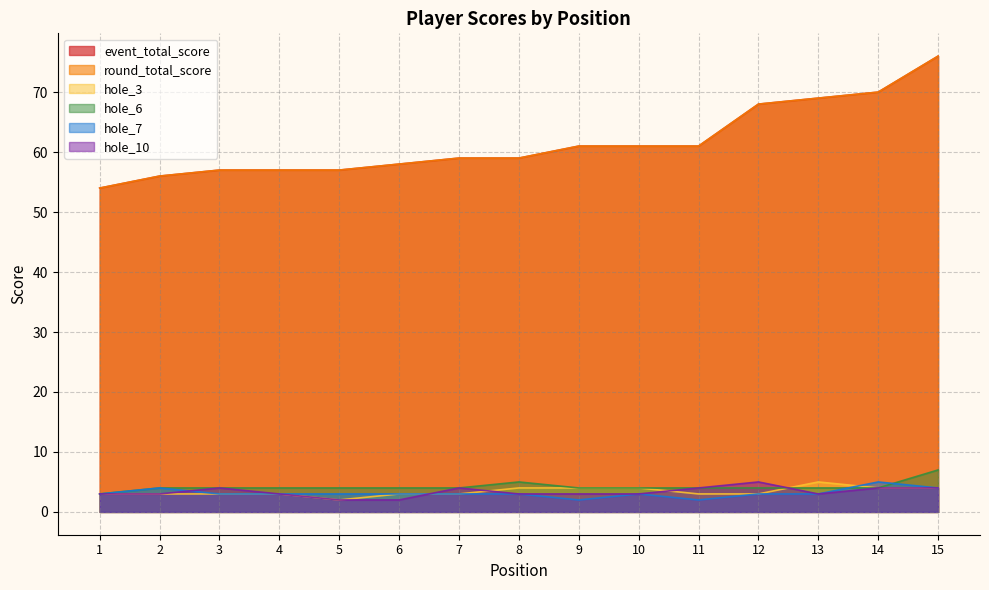

What is the approximate value of round_total_score at 5?

57